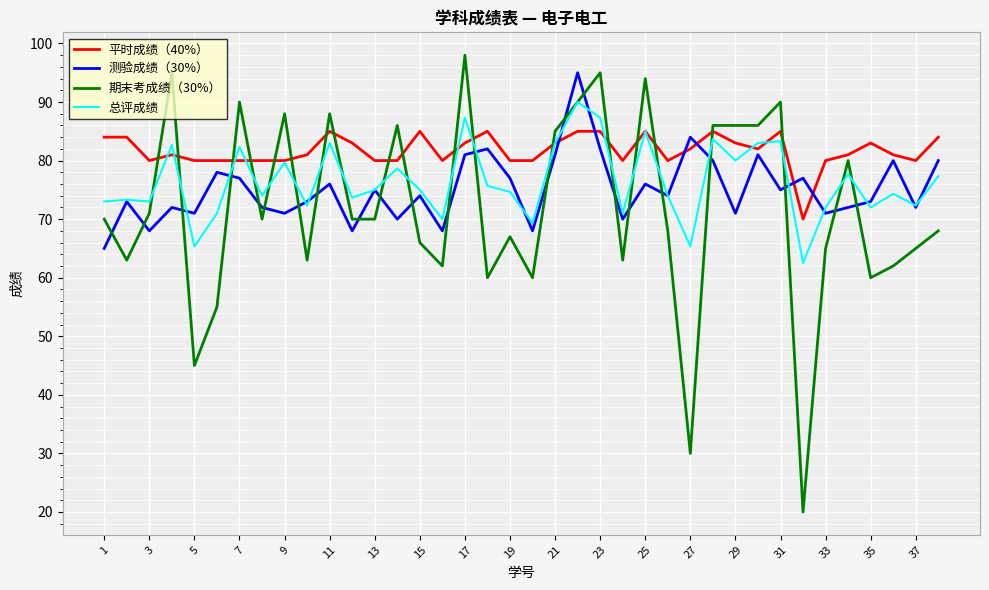

Which series has the widest spread of values?

期末考成绩（30%）